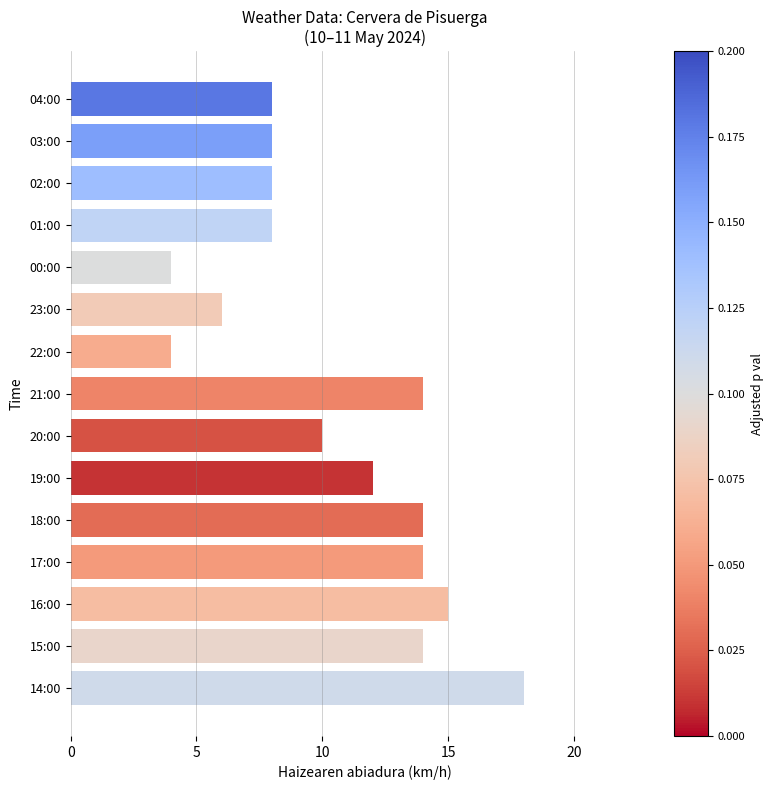

How many bars are there in total?

15